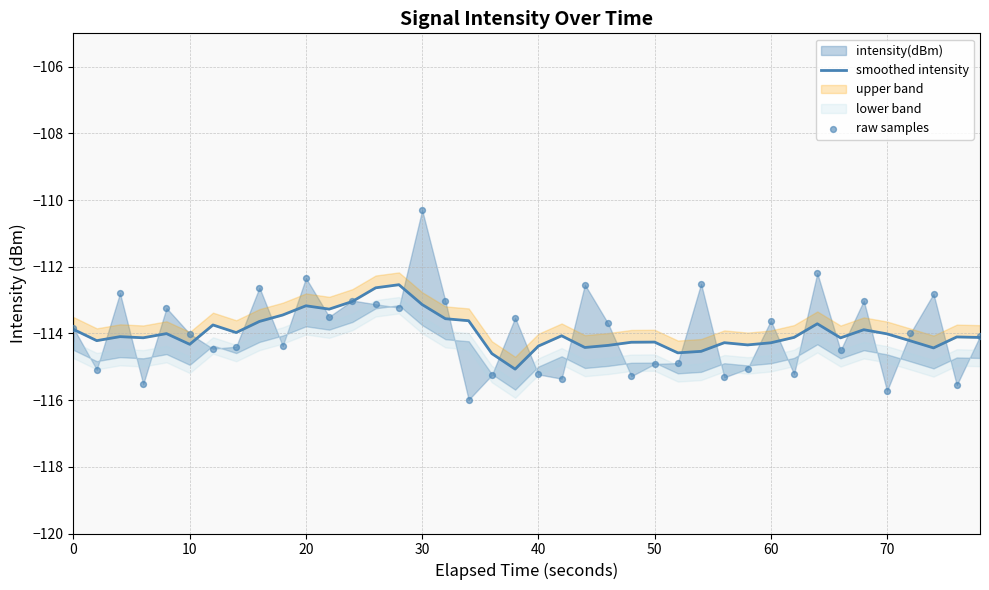

Is the value of raw samples at 13 greater than the value of smoothed intensity at 31?

Yes